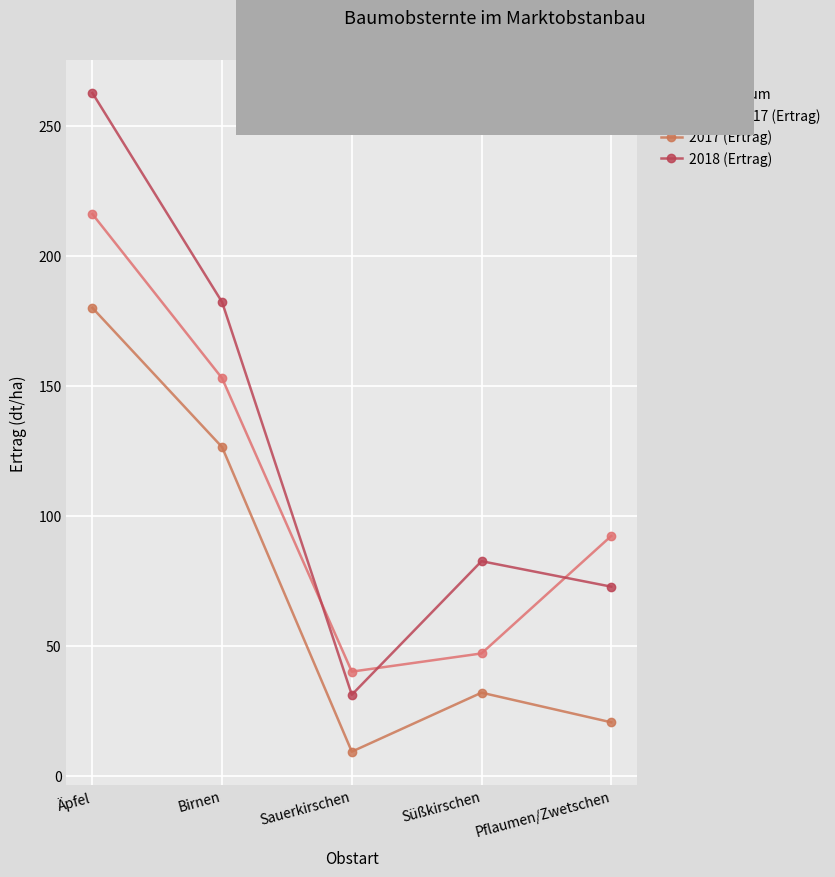

Which series has the largest total across all categories?

2018 (Ertrag)